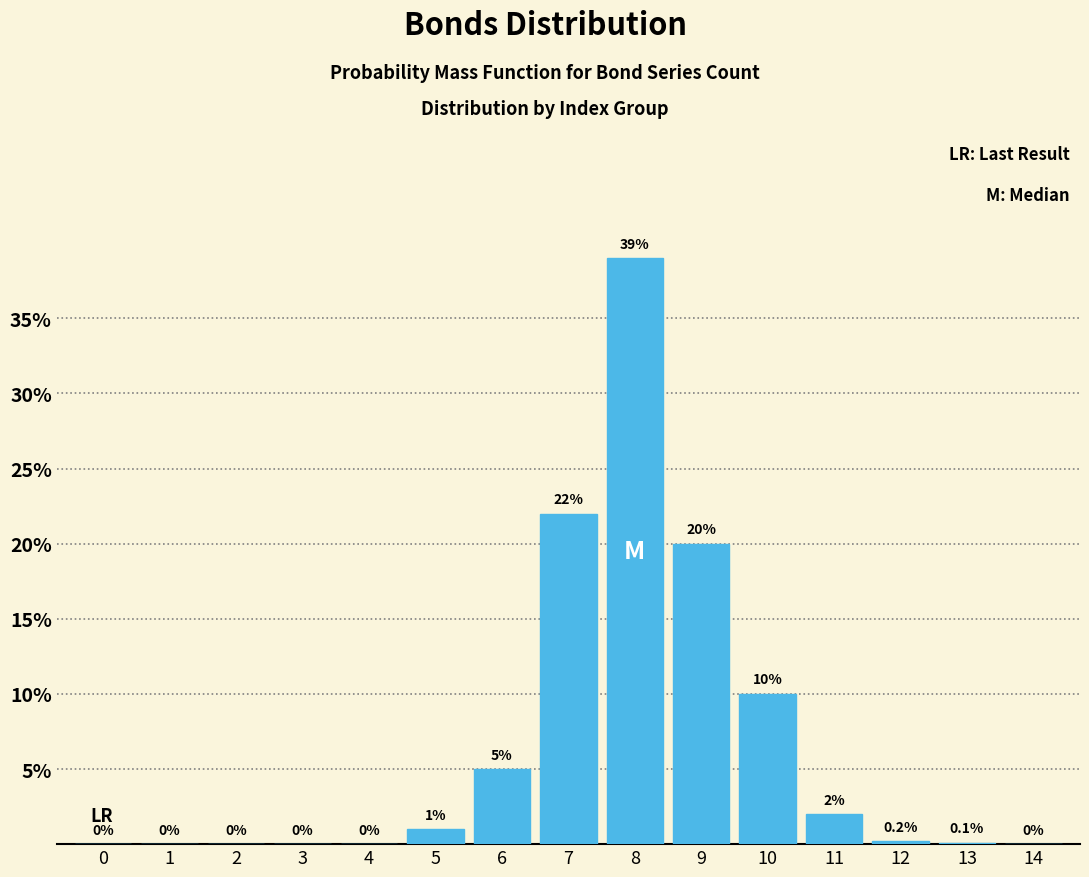

Reading left to right, what are all the values shown in this chart?

0=0.0	1=0.0	2=0.0	3=0.0	4=0.0	5=1.0	6=5.0	7=22.0	8=39.0	9=20.0	10=10.0	11=2.0	12=0.2	13=0.1	14=0.0